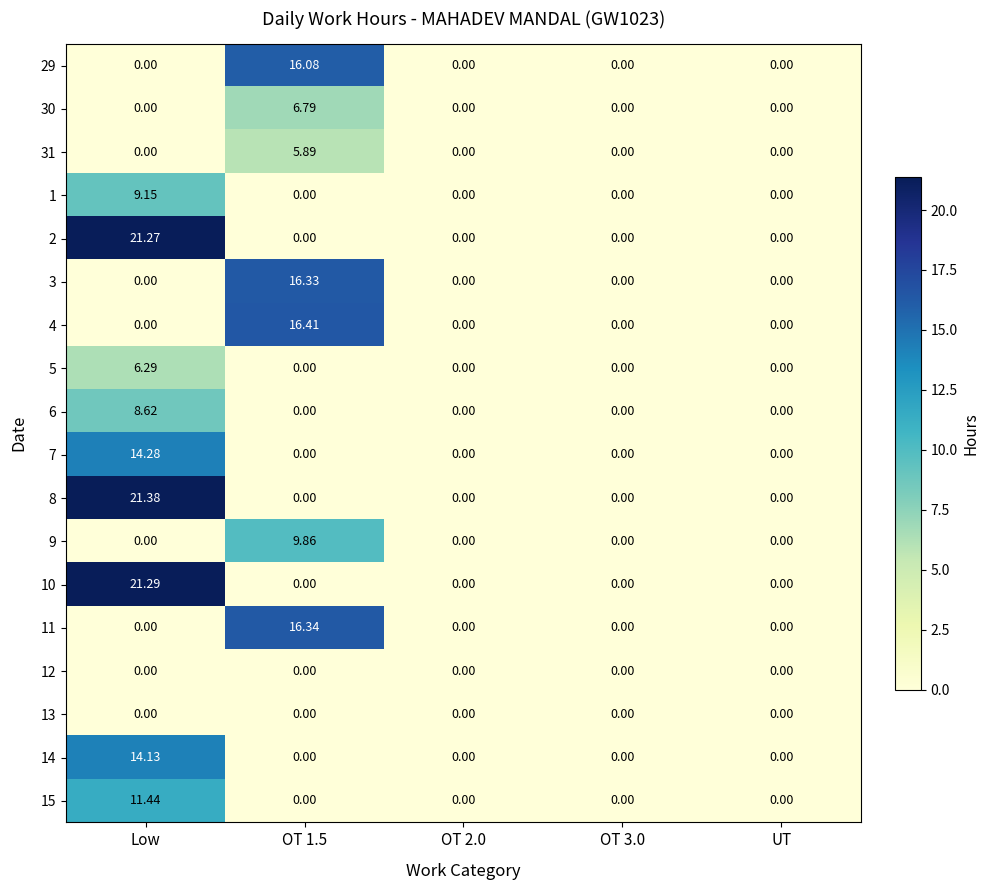

At which category is the sum across all series the highest?

Low